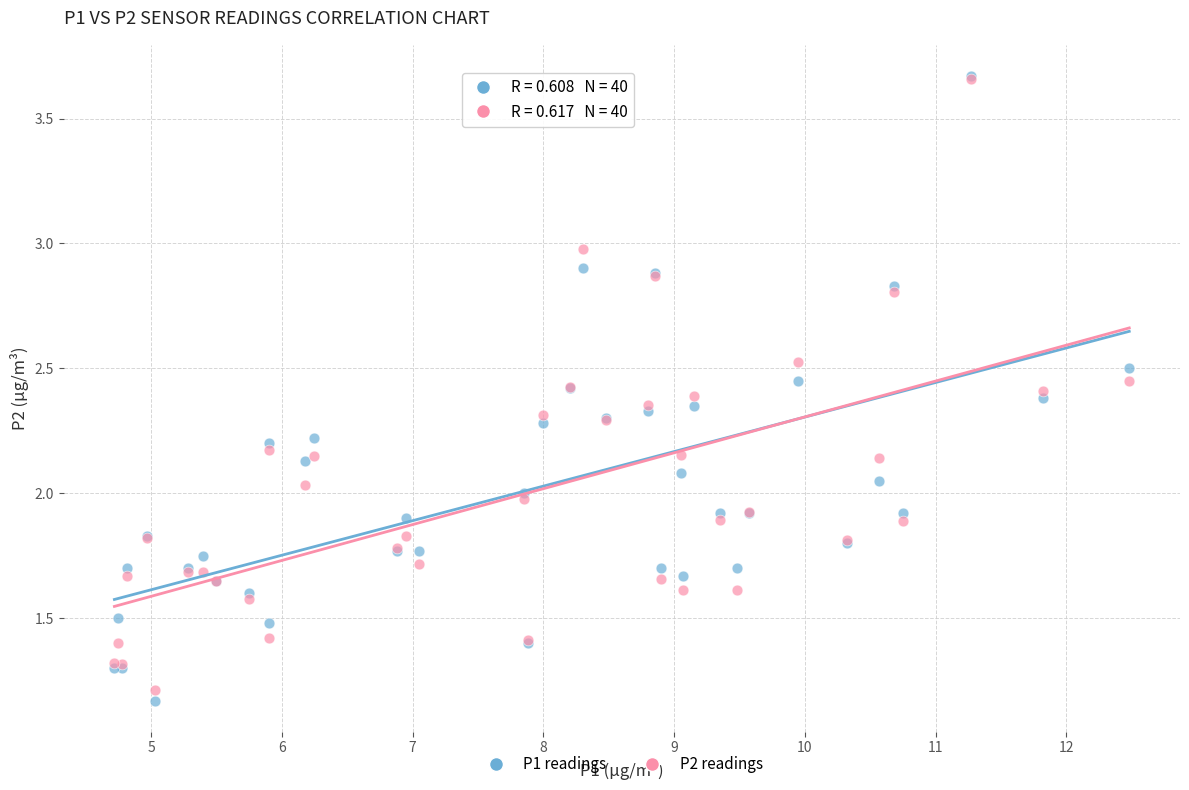

Which series has the largest Y range (max minus min)?

P1 readings